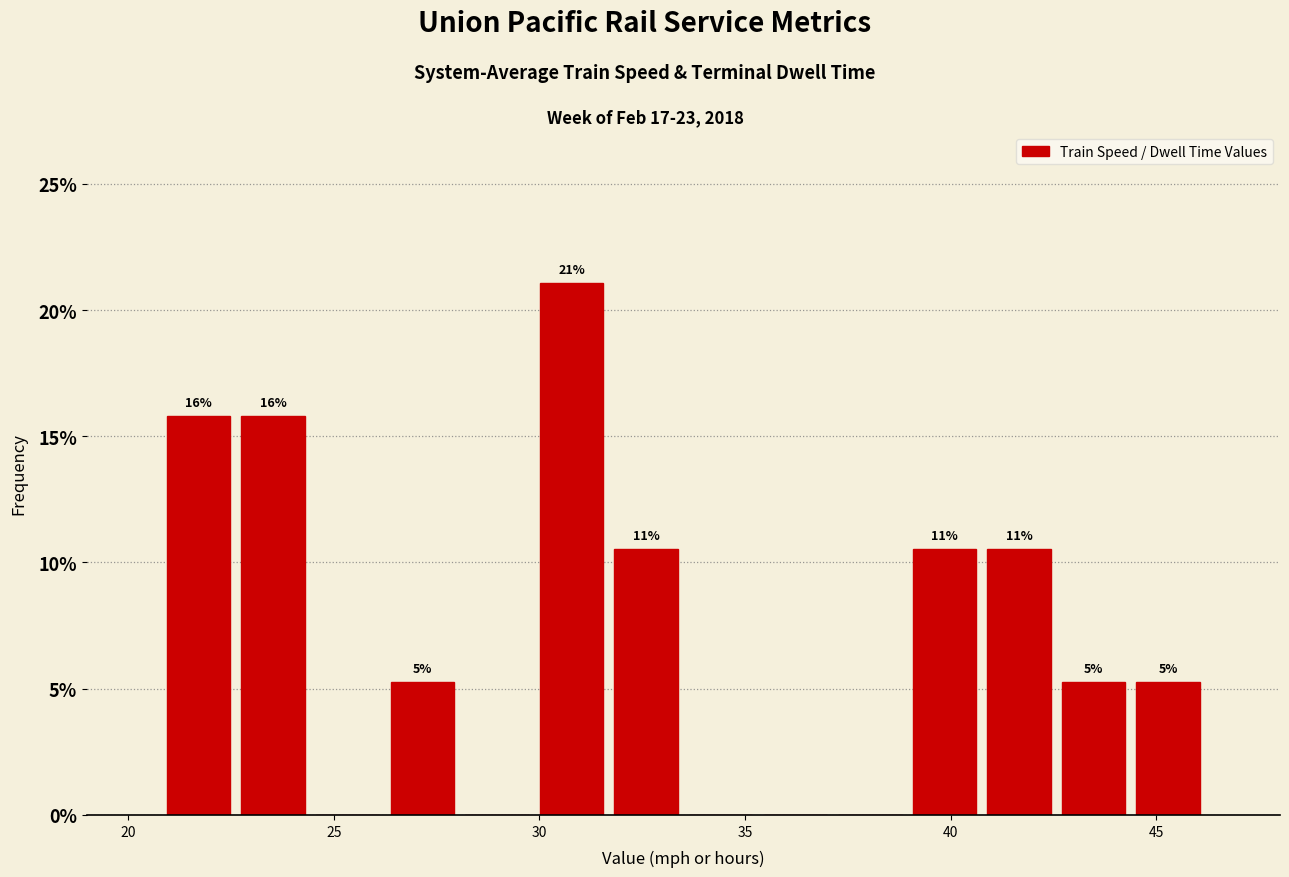

Around what value on the x-axis is the tallest bar? Give the approximate position of its centre, as read against the axis.

31.0